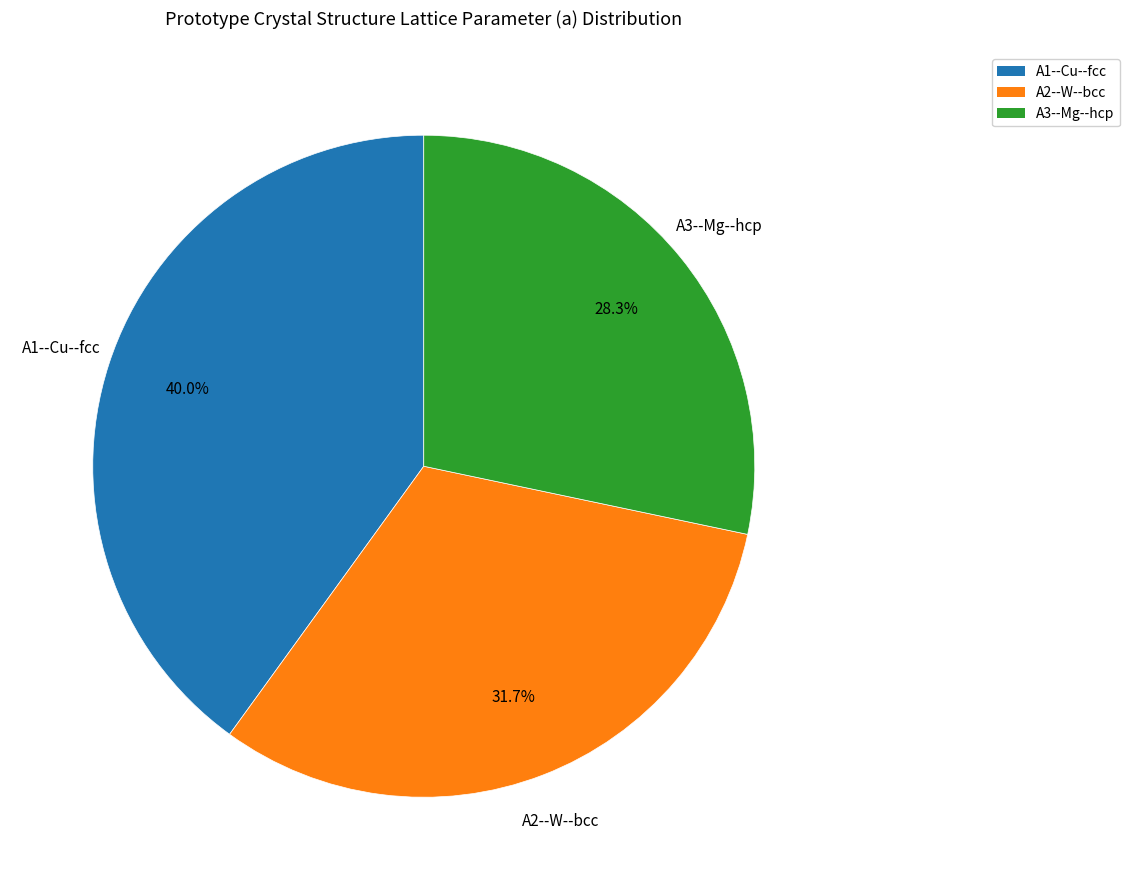

To the nearest percent, what portion does A2--W--bcc represent?

32%